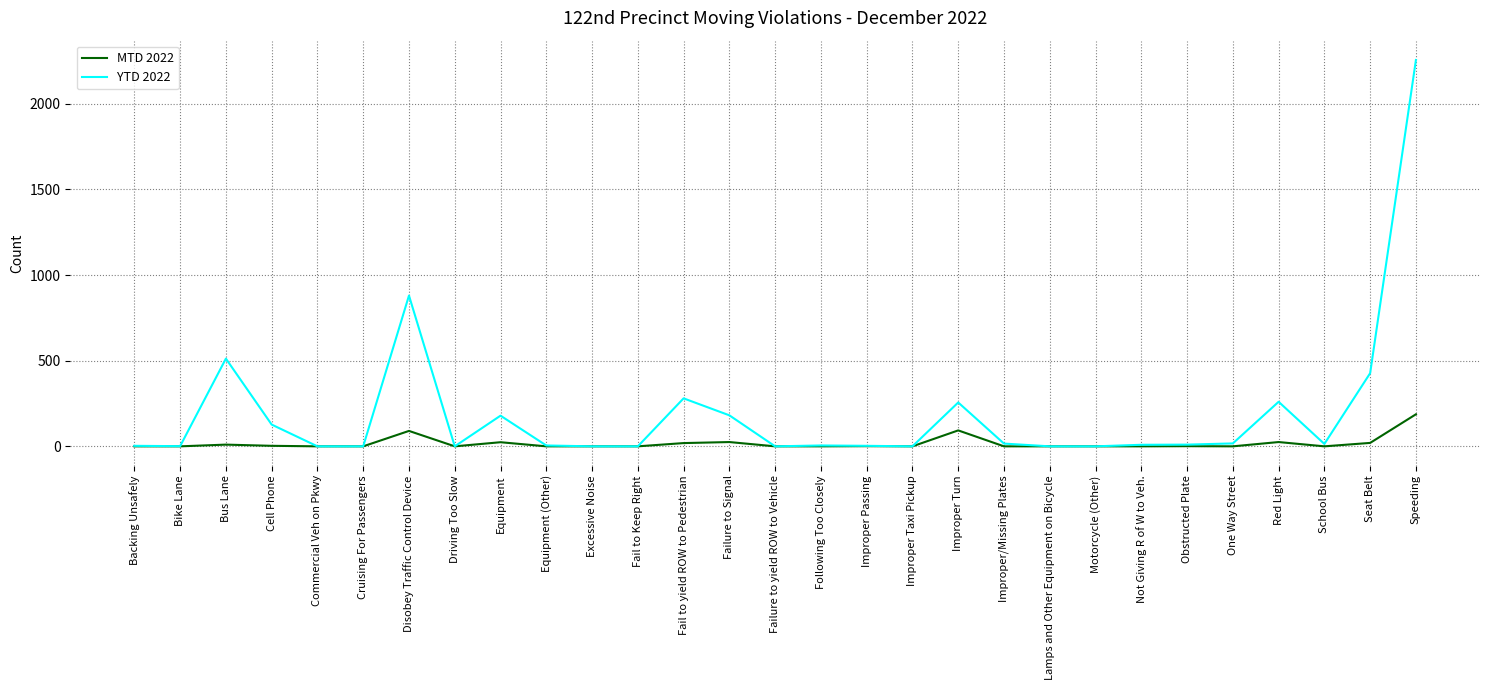

At which category is the sum across all series the highest?

Speeding